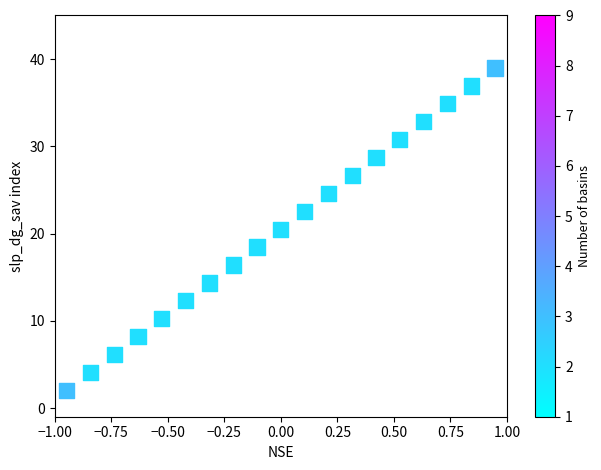

What Y value in the scatter plot is closest to 20?

20.5